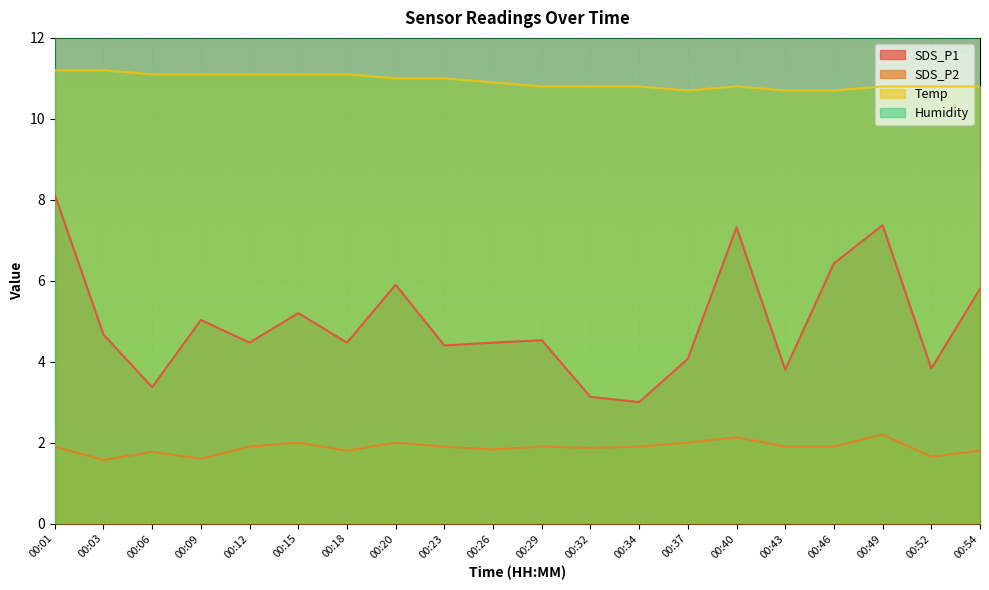

List the labels in order of SDS_P1 value, smallest first.

00:34, 00:32, 00:06, 00:43, 00:52, 00:37, 00:23, 00:12, 00:18, 00:26, 00:29, 00:03, 00:09, 00:15, 00:54, 00:20, 00:46, 00:40, 00:49, 00:01